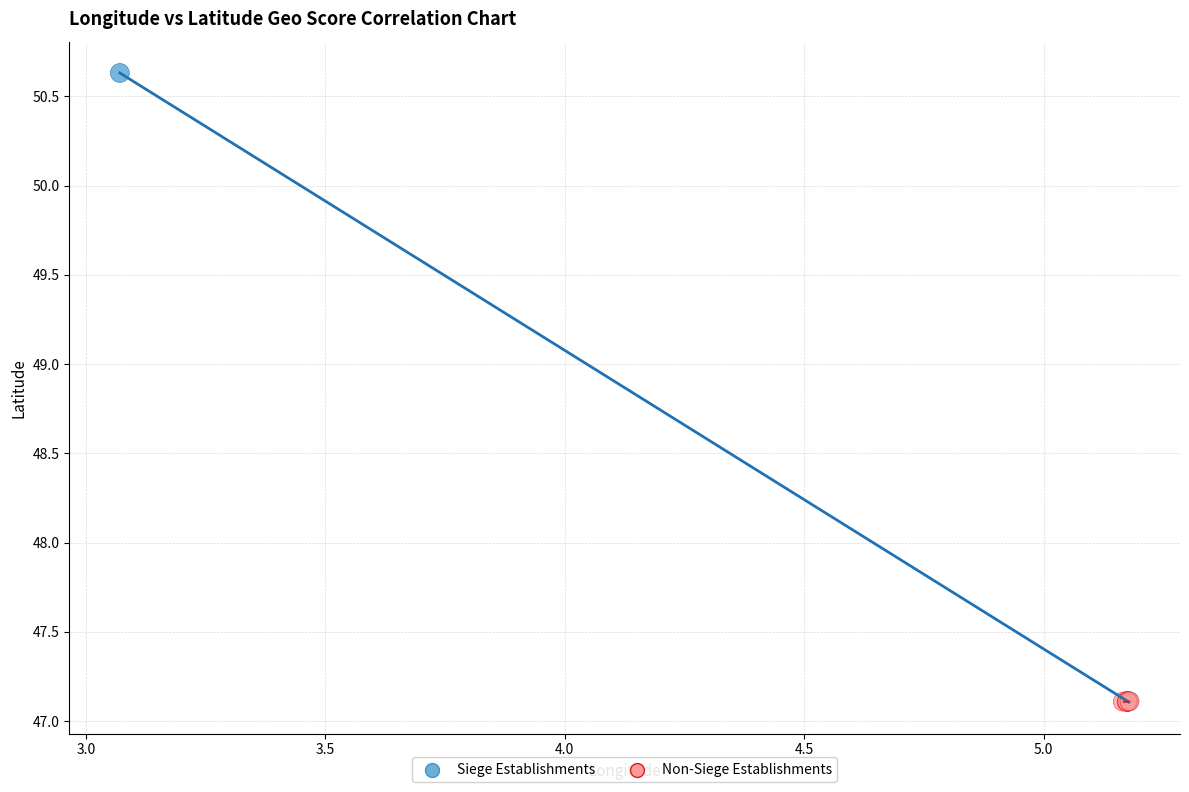

Which series has the largest Y range (max minus min)?

Siege Establishments